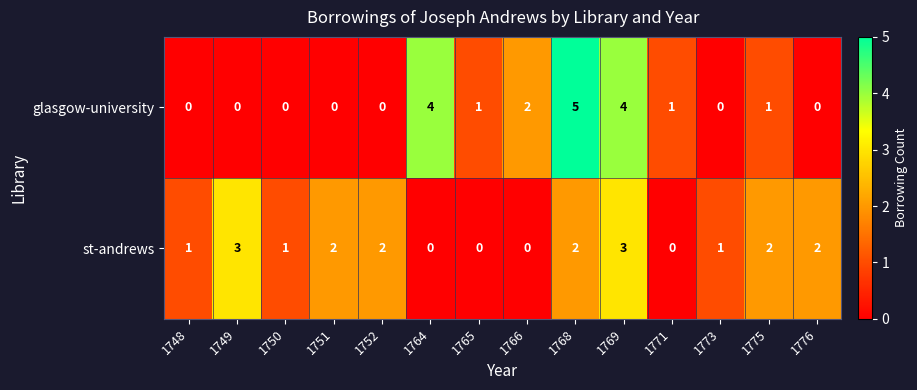

Where does the glasgow-university series first go above 1?

1764